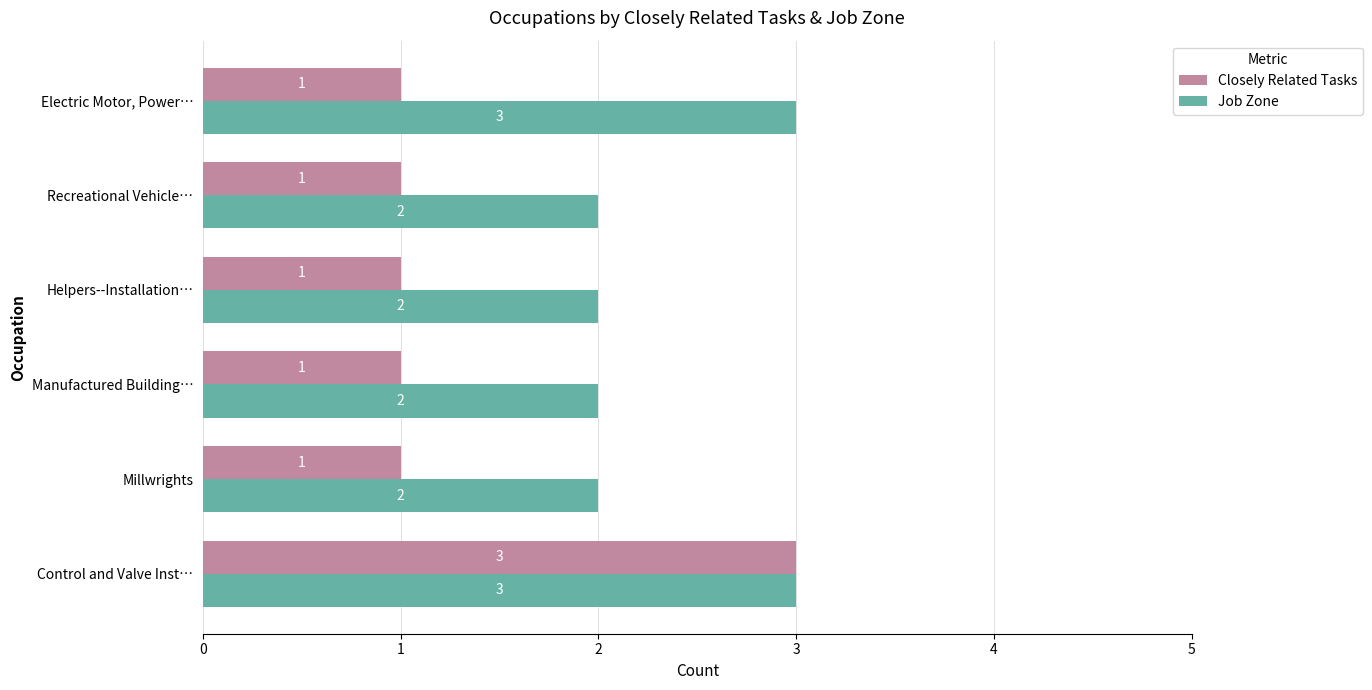

Which series has the widest spread of values?

Closely Related Tasks